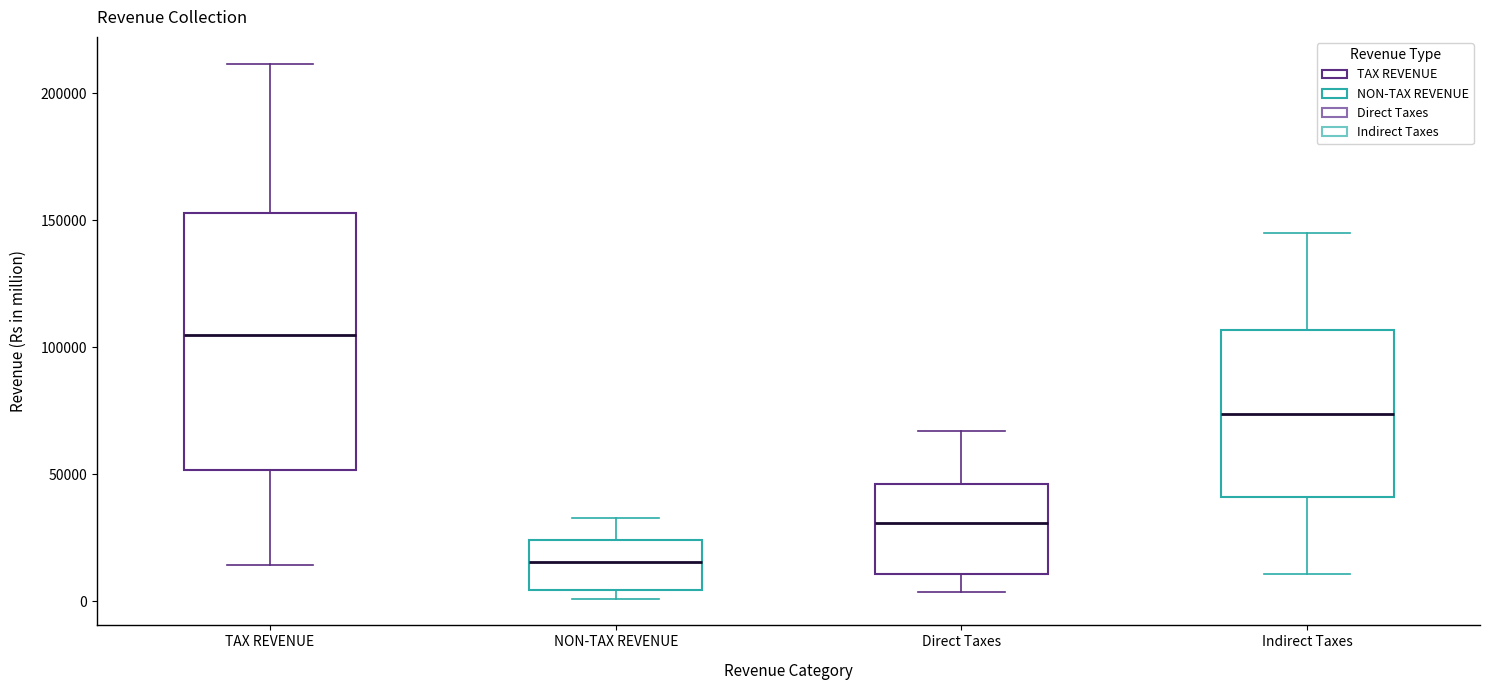

Reading left to right, transcribe this box plot: for each box, give where its median line is, the range the box spans, and where its two whiskers end, as read against the y-axis. The values are not printed on the chart, so give them approximately, as read against the axis.

TAX REVENUE: median 105000, box 50000 to 155000, whiskers 15000 to 210000
NON-TAX REVENUE: median 15000, box 5000 to 25000, whiskers 0 to 35000
Direct Taxes: median 30000, box 10000 to 45000, whiskers 5000 to 65000
Indirect Taxes: median 75000, box 40000 to 105000, whiskers 10000 to 145000